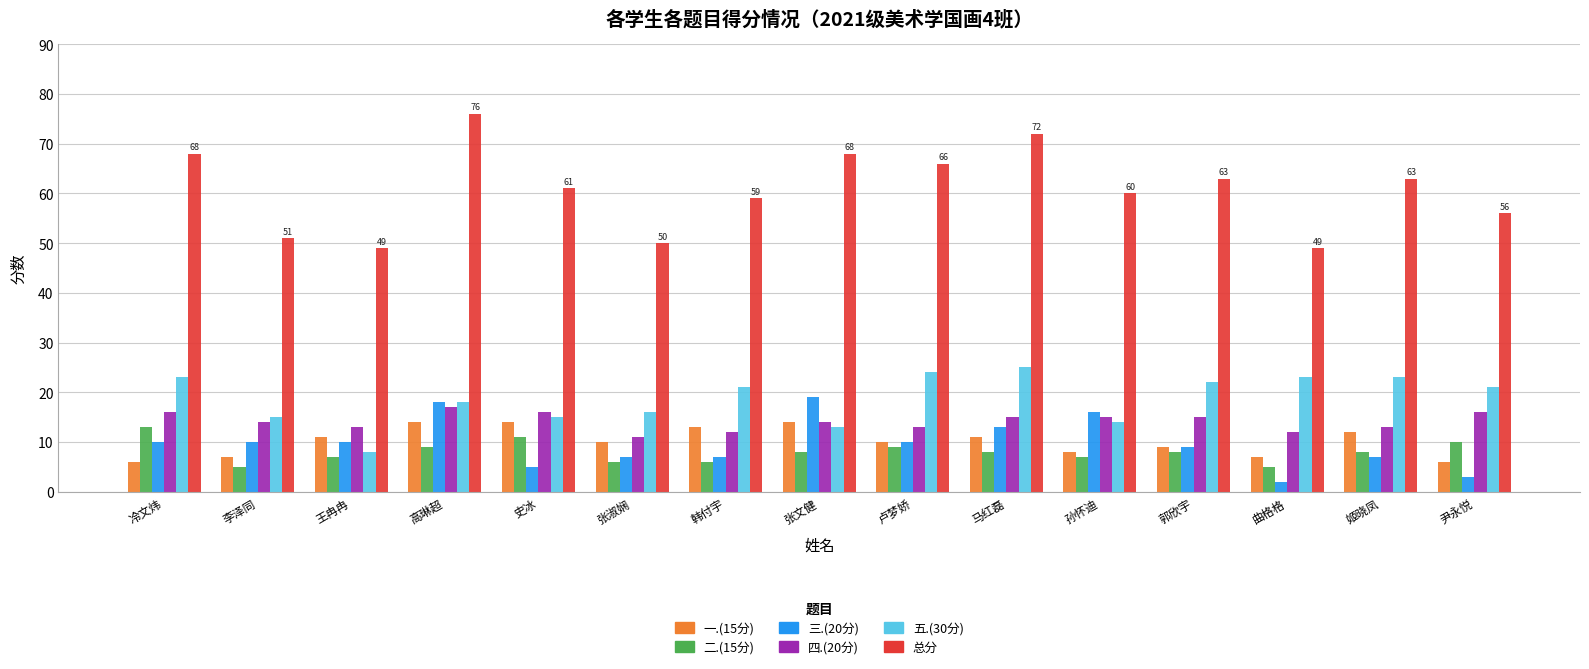

What is the label of the 7th bar from the left?

韩付宇